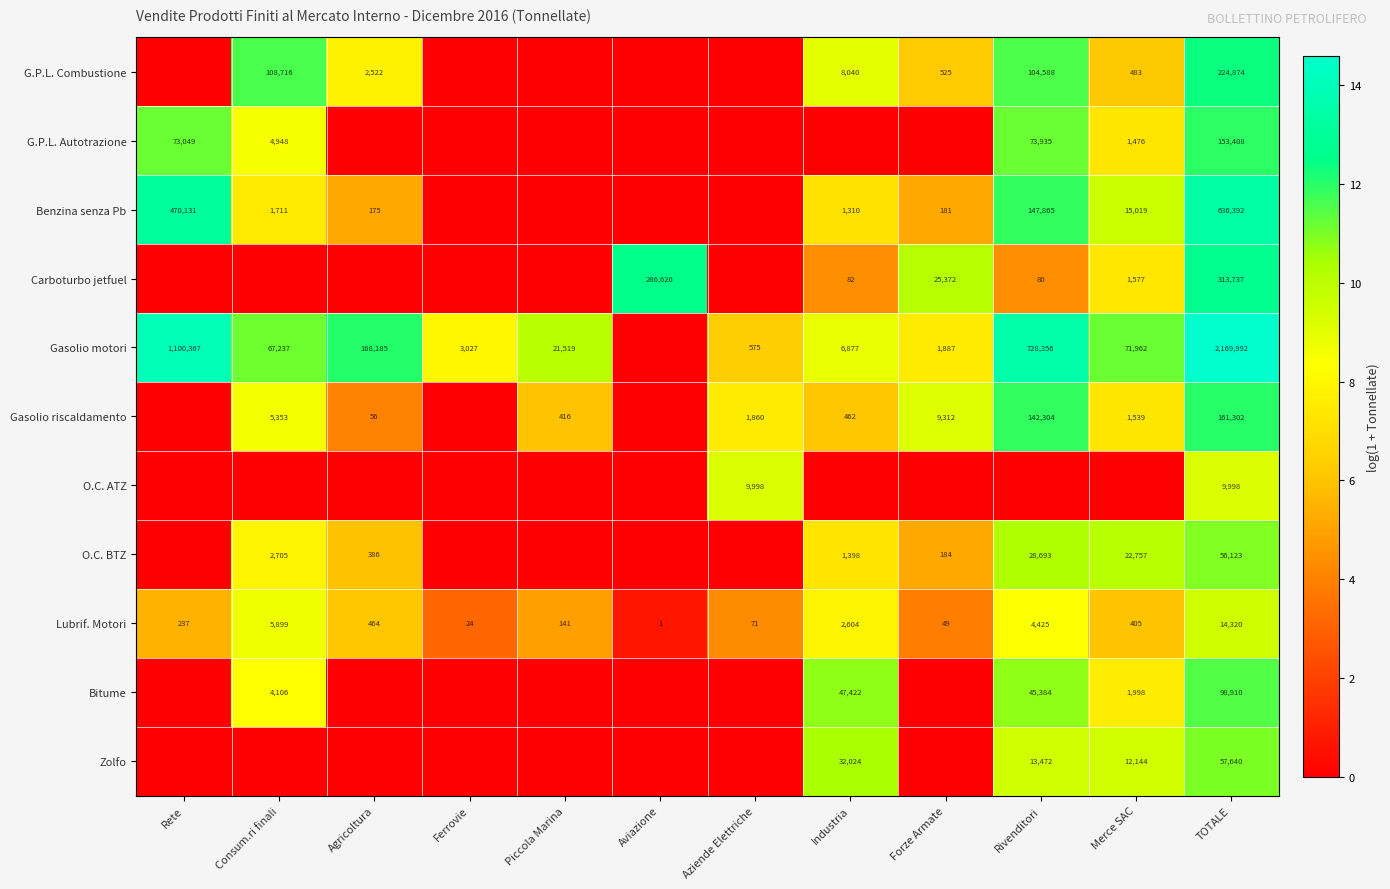

How many categories are shown in the chart?

12